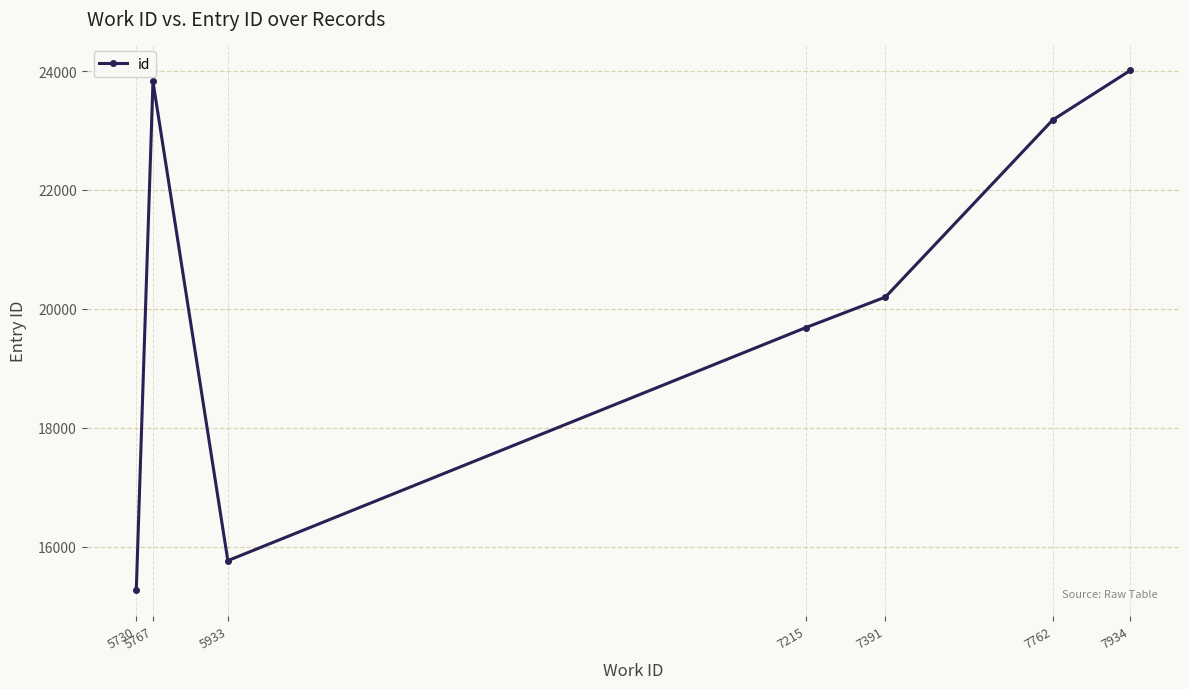

How many data points are less than 20198?

3